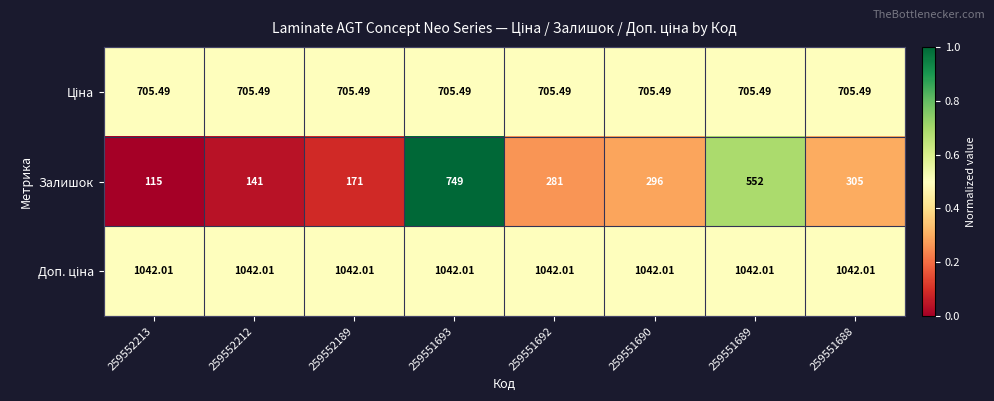

Between 259552212 and 259551690, which series saw the biggest shift?

Залишок